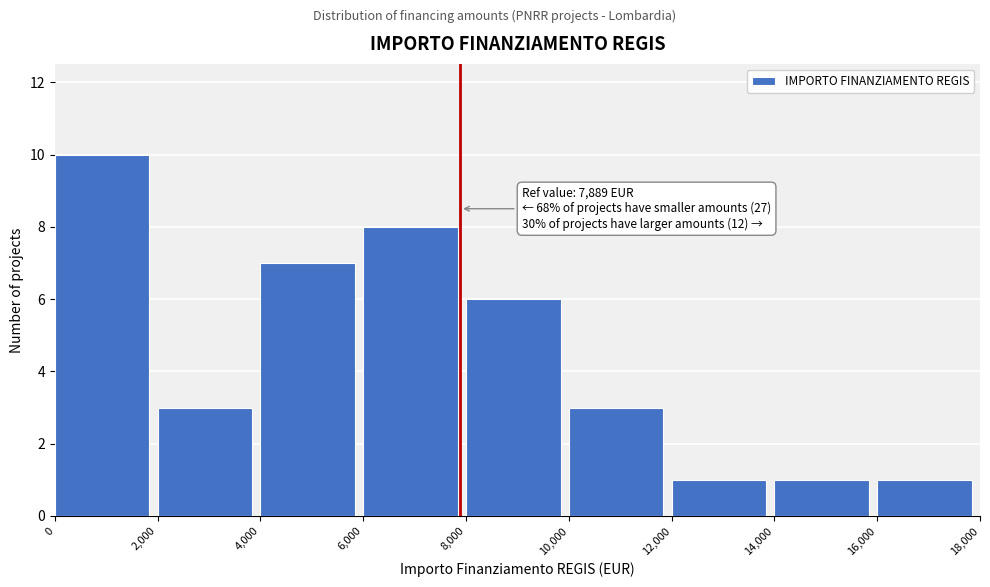

Over which range of the x-axis is the bar tallest?

0 to 2,000